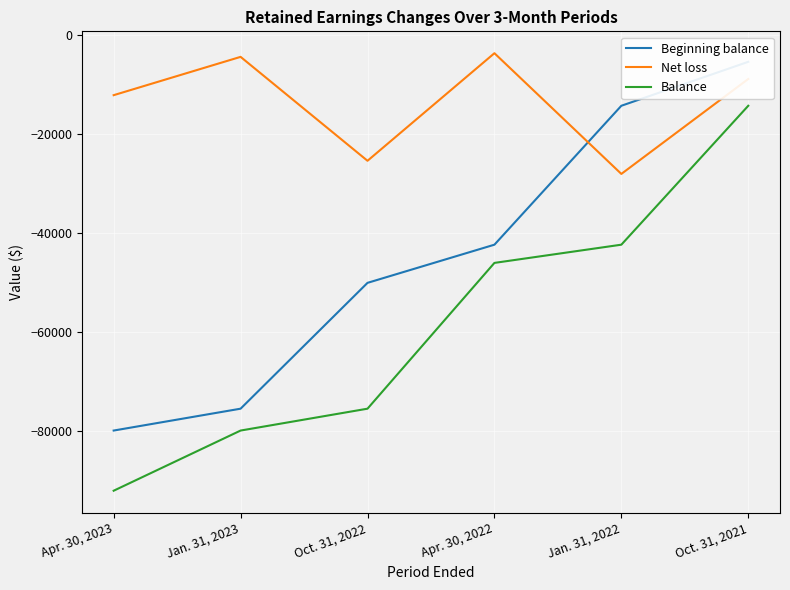

What is the value of the Beginning balance point at the 2nd from the left?

-75416